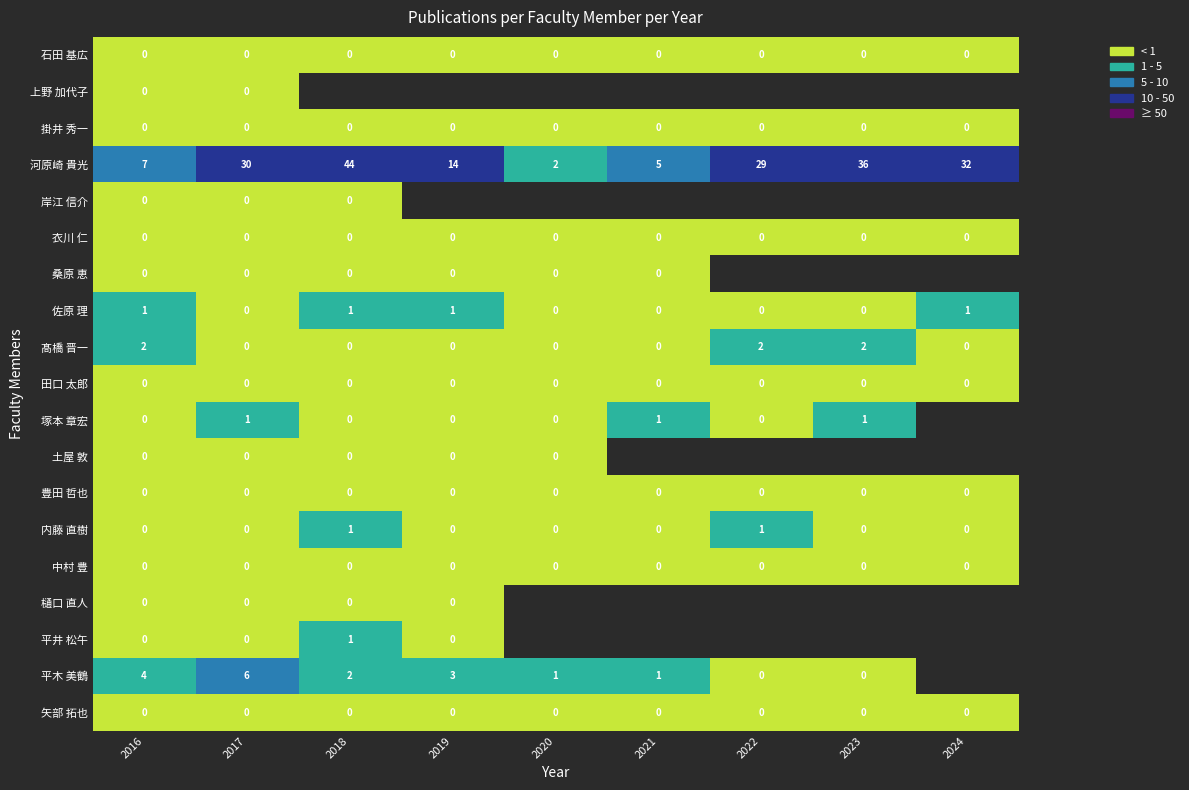

At which label does 河原崎 貴光 reach its peak?

2018